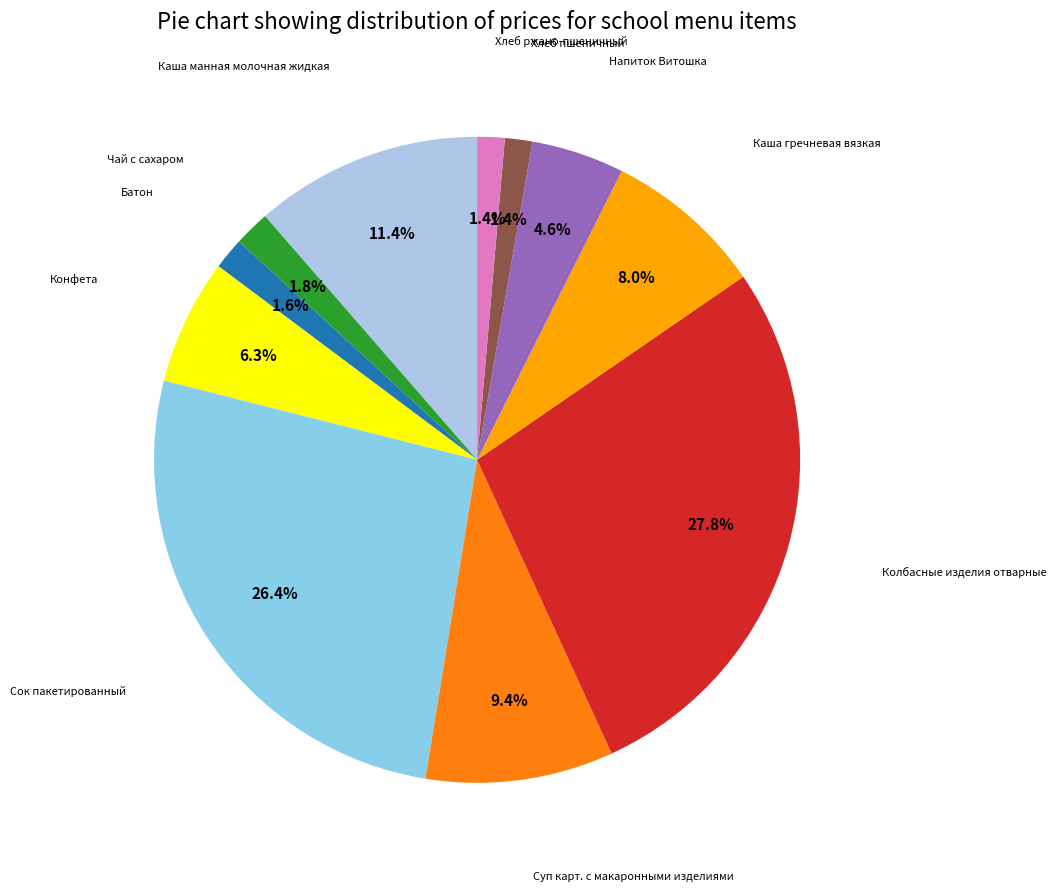

Which category has the smallest portion of the pie?

Хлеб пшеничный